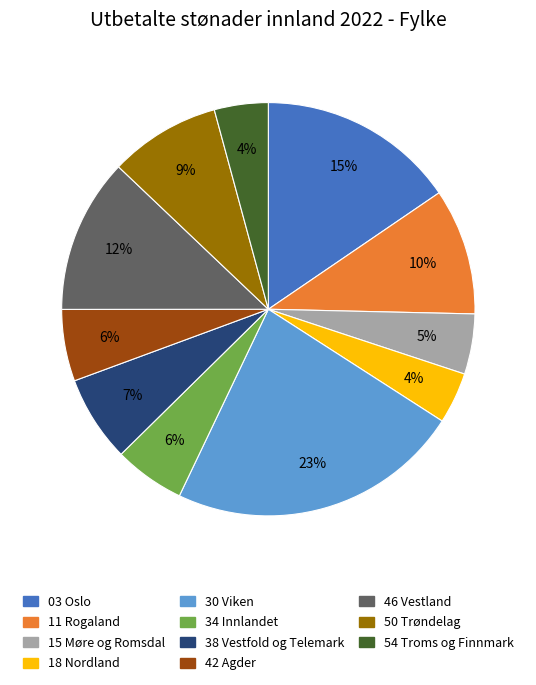

Is 11 Rogaland the majority of the pie?

No